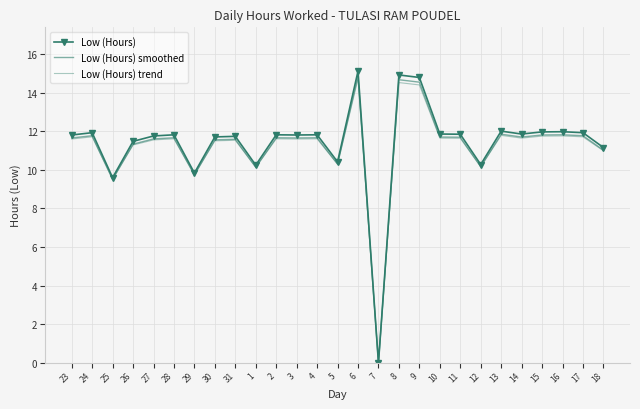

How many lines are shown in the chart?

3